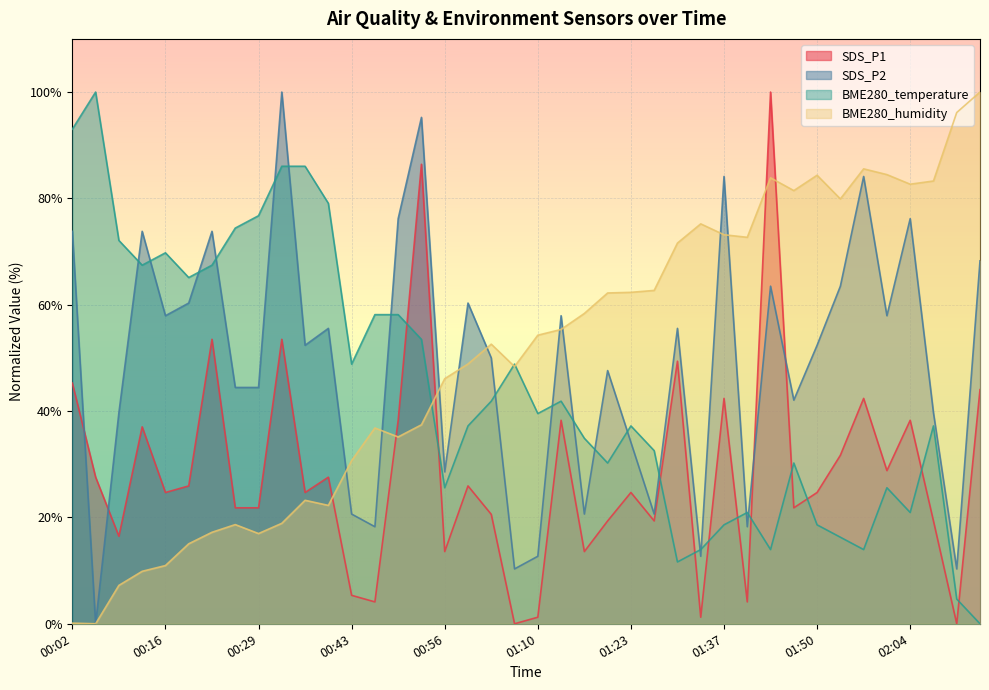

What is the average value of the BME280_temperature series?

44.3